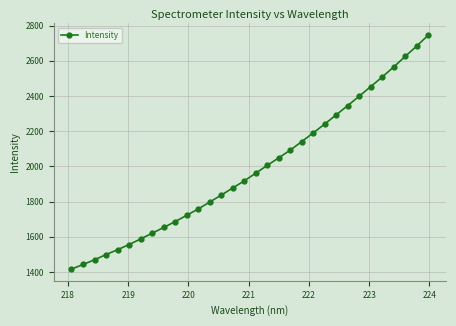

Reading left to right, list all the values displayed in this chart.

1416.1	1442.3	1468.9	1498.7	1526.2	1555.7	1587.3	1620.0	1652.6	1686.0	1721.7	1757.7	1797.1	1836.5	1877.1	1917.5	1961.2	2005.5	2048.4	2092.2	2140.9	2190.5	2240.7	2293.1	2345.7	2399.1	2453.5	2508.1	2565.4	2625.2	2684.2	2745.7